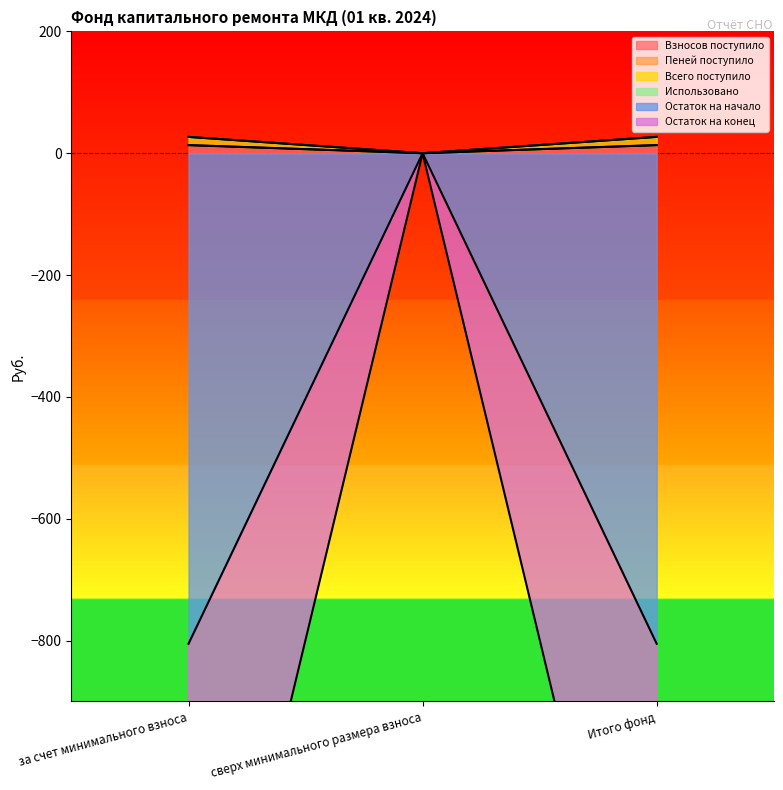

Is the value of Всего поступило at сверх минимального размера взноса greater than the value of Остаток на начало at сверх минимального размера взноса?

No